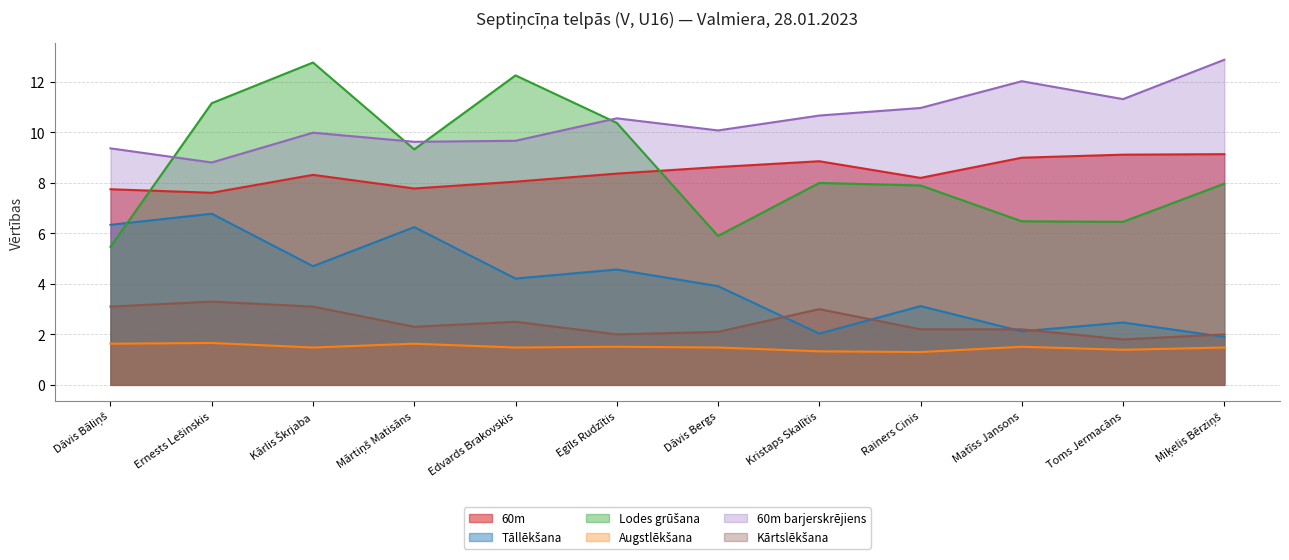

At which category does 60m reach its first local peak?

Kārlis Škrjaba